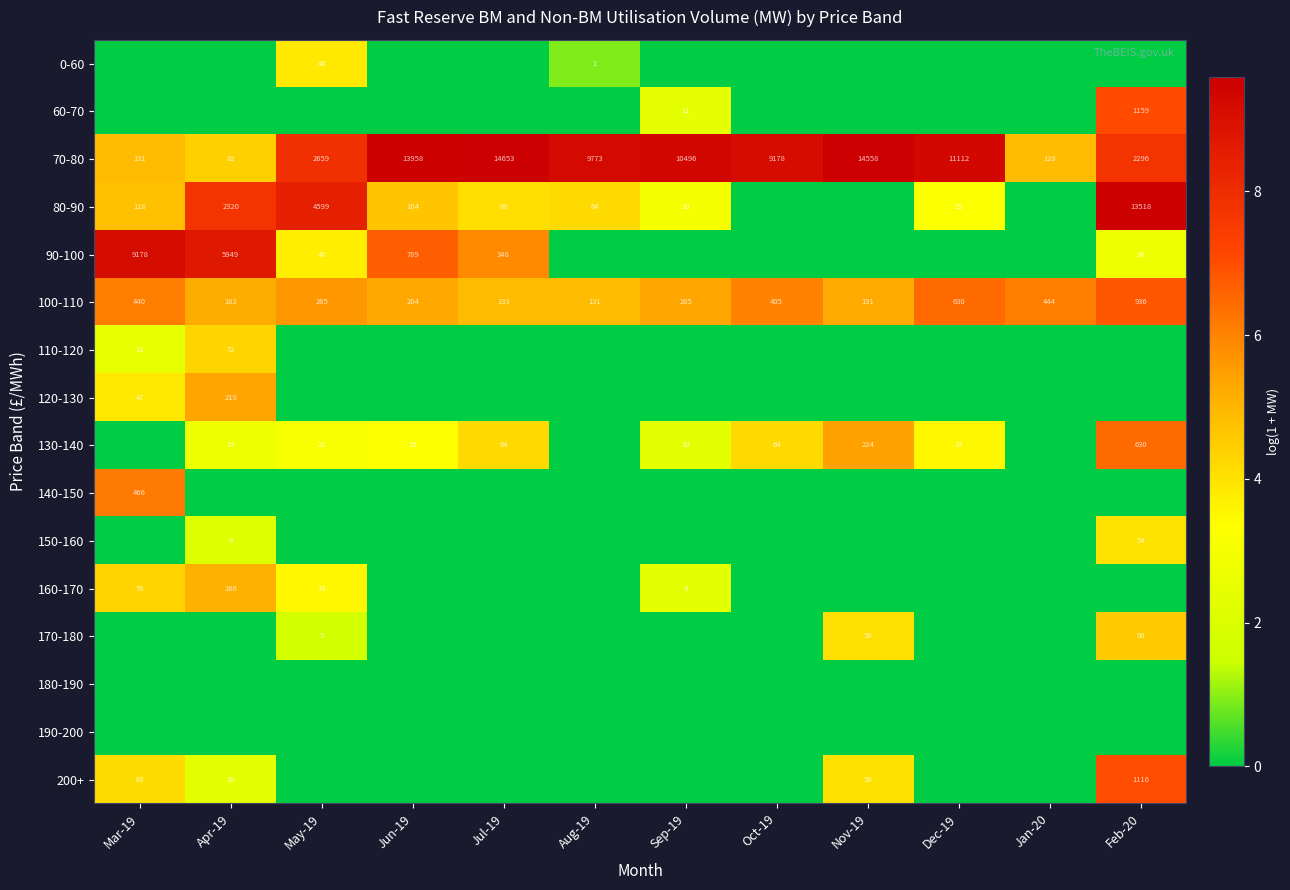

Read the 100-110 value at Dec-19.

630